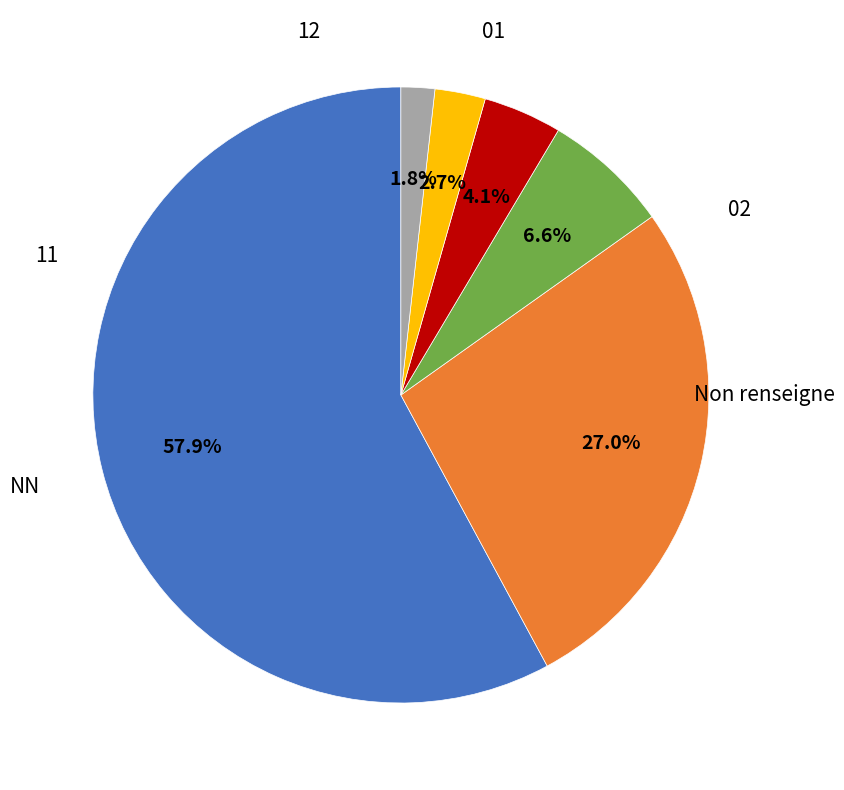

Is there any slice that represents more than half of the pie?

Yes